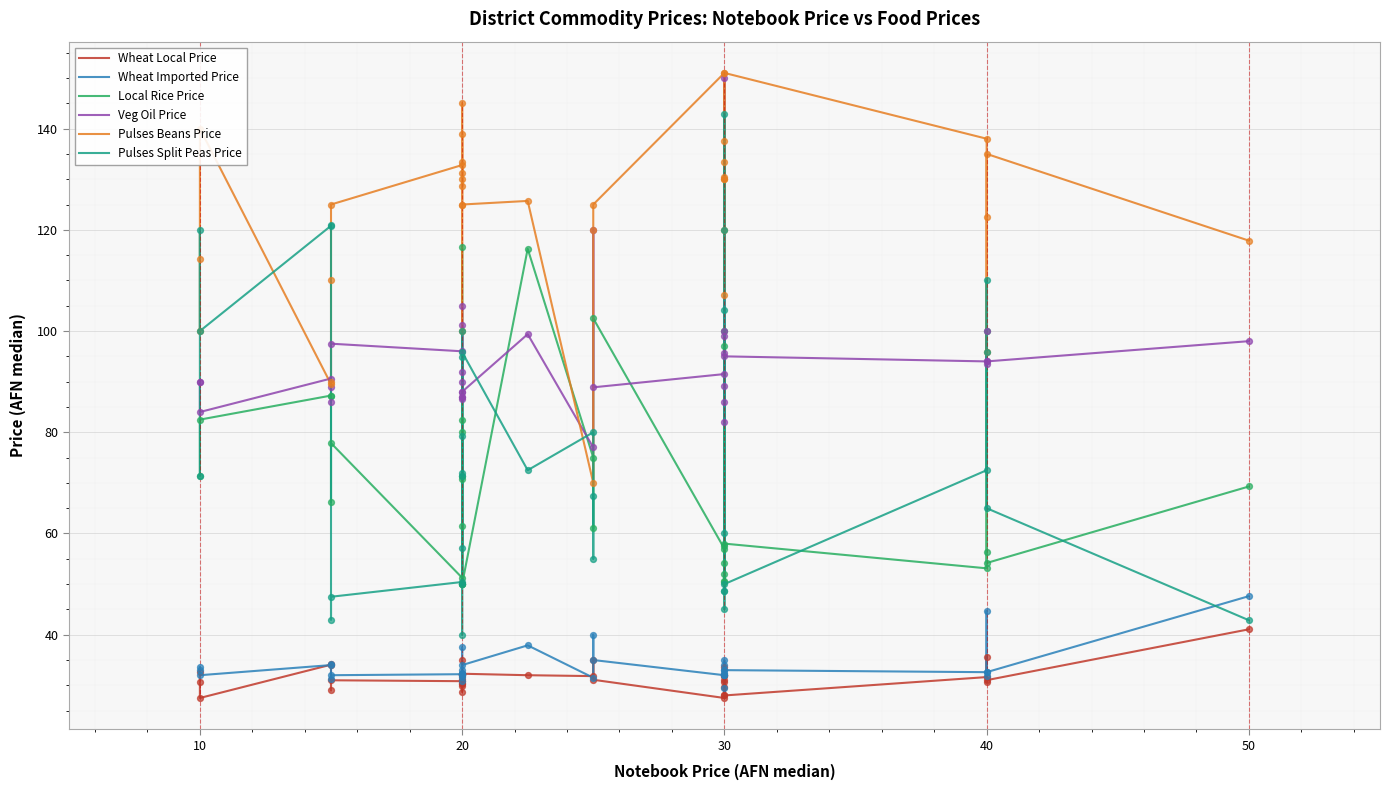

Is the value of Veg Oil Price at 60 greater than the value of Wheat Imported Price at 26?

Yes